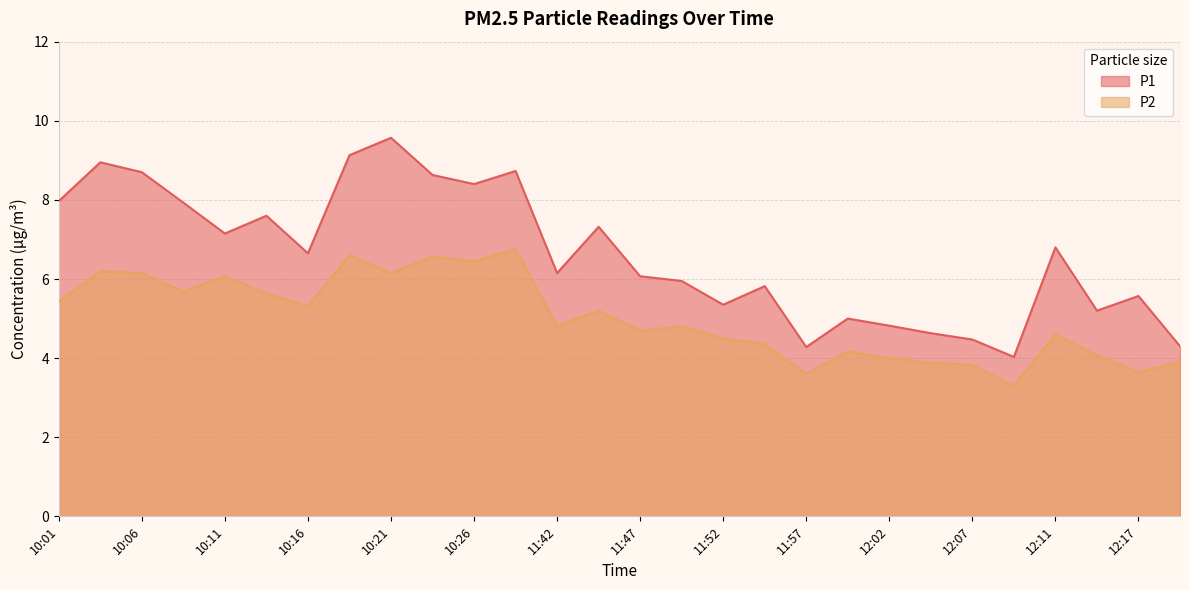

What is the minimum value for P2?

3.3